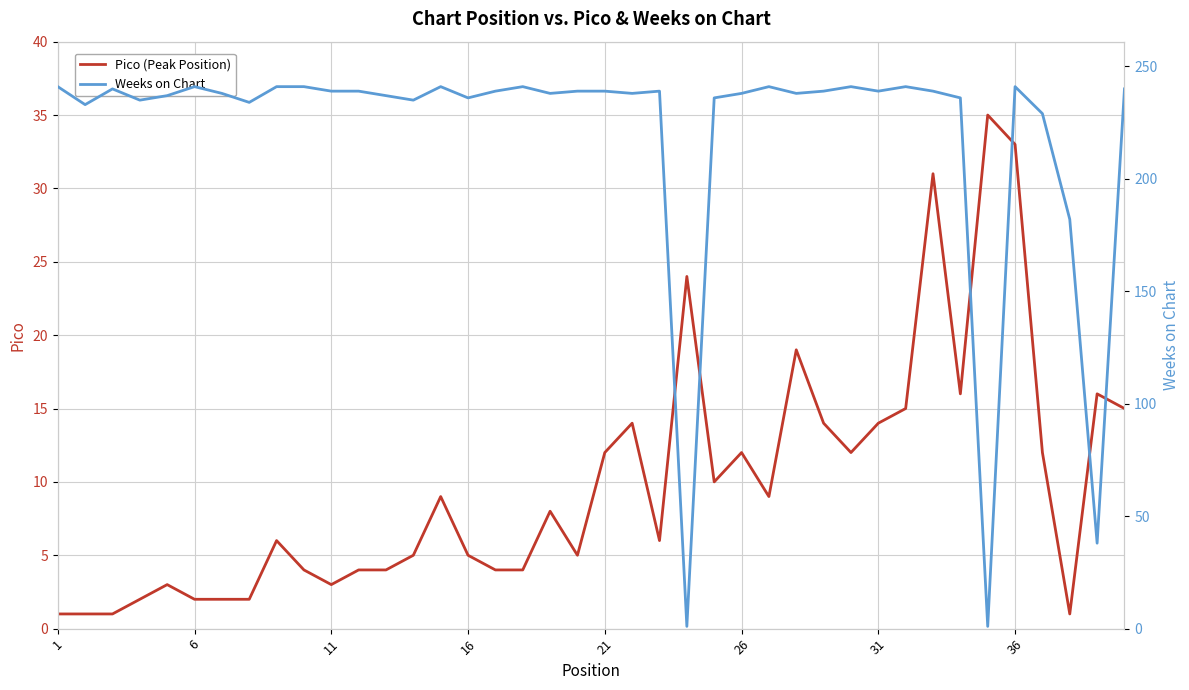

The value of Pico (Peak Position) at 6 is 4. True or false?

False